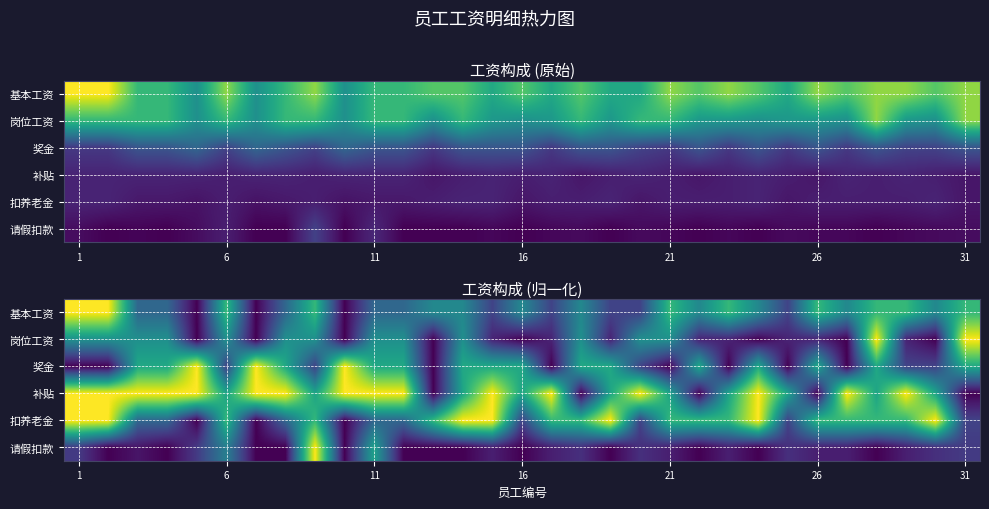

At how many categories does at least one series exceed 0?

31